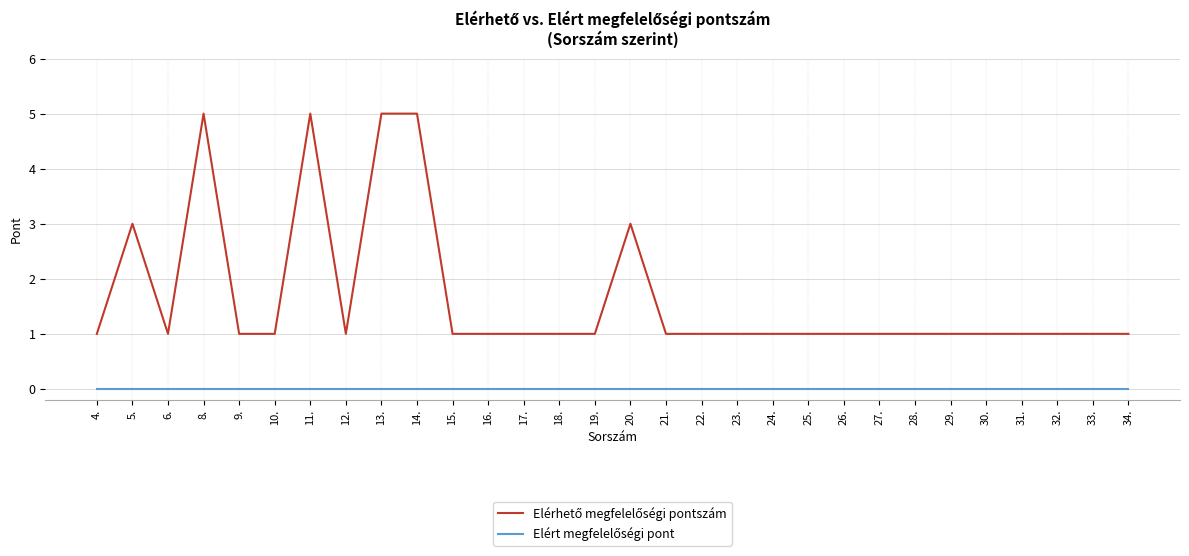

What position from the left is 16.?

12